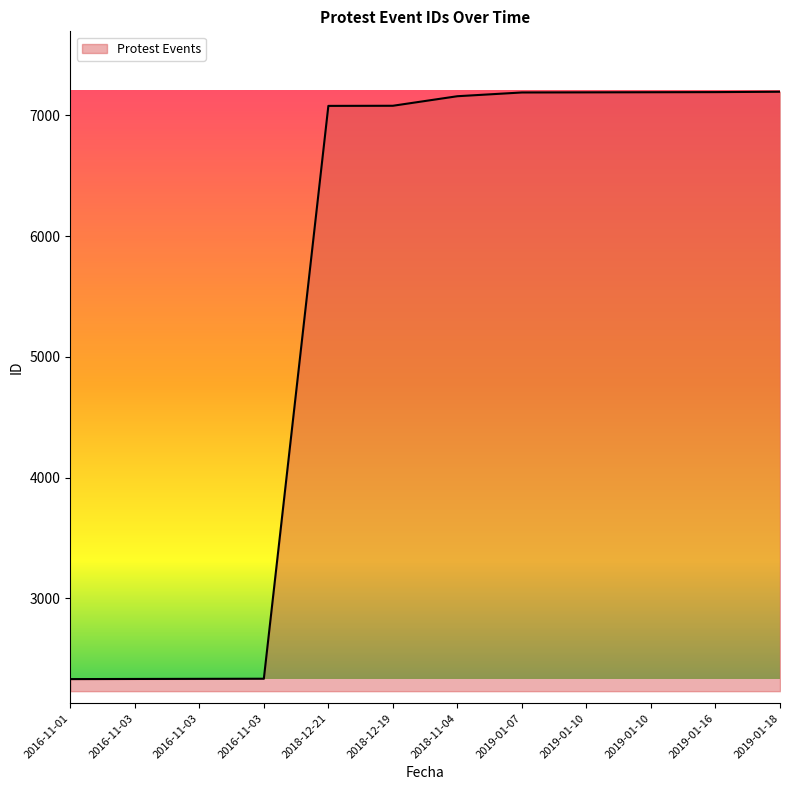

At which category does the chart reach its peak across all series?

2019-01-18